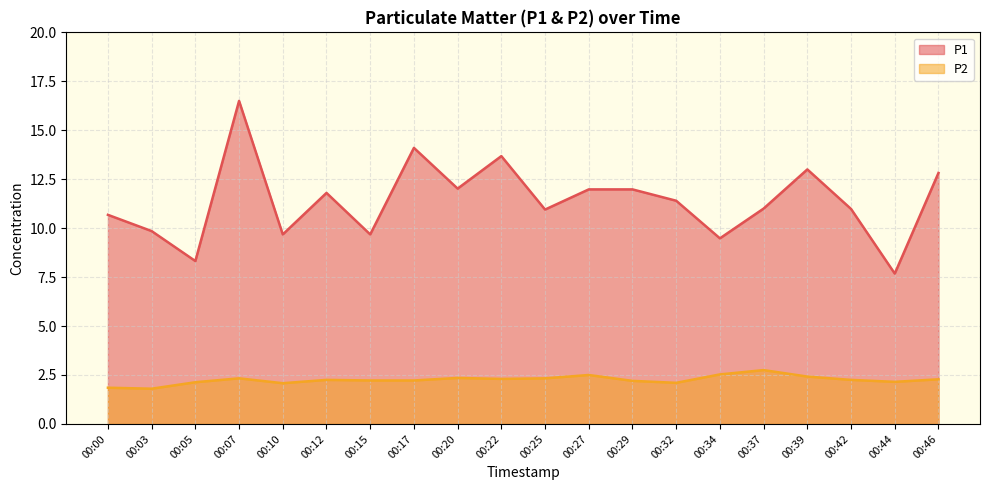

Count the number of categories in the chart.

20